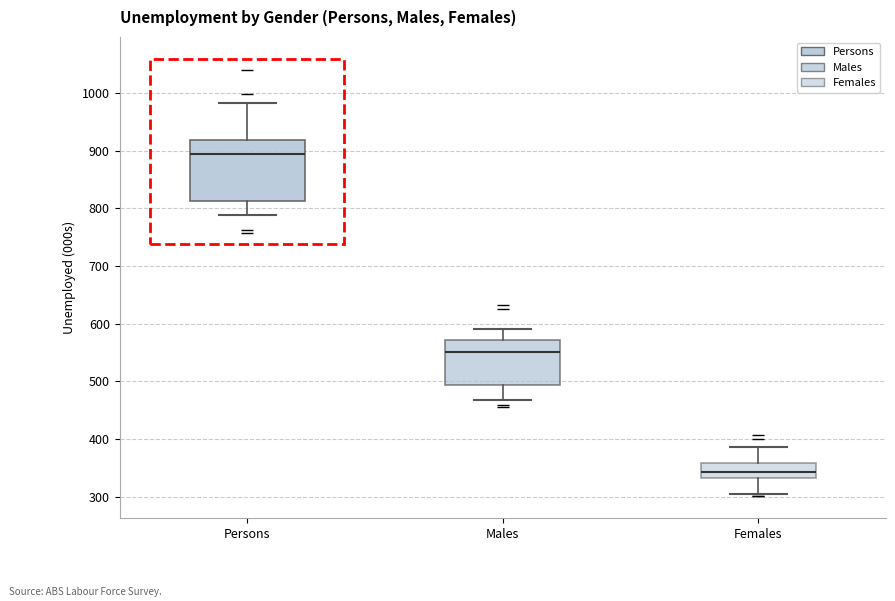

Which box has the lowest median line?

Females